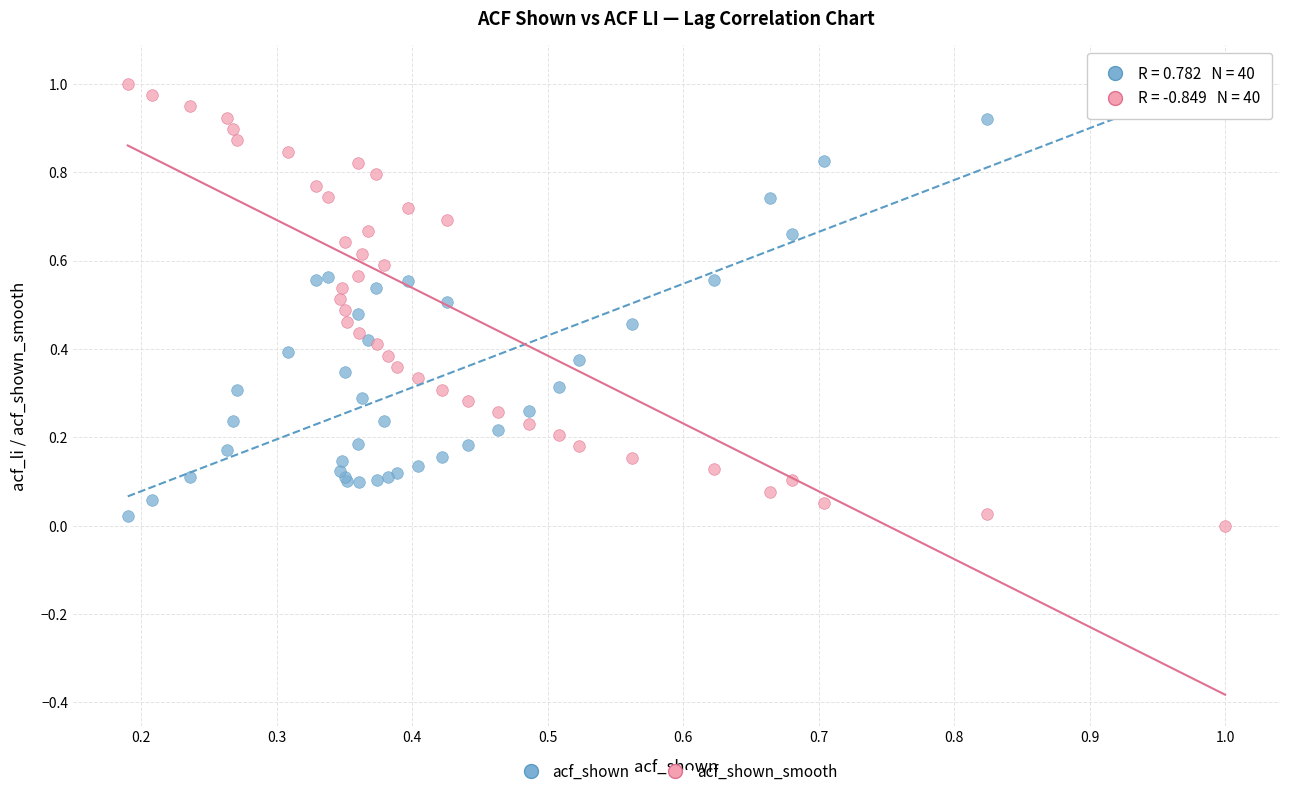

What are all the series names shown in the legend?

acf_shown, acf_shown_smooth